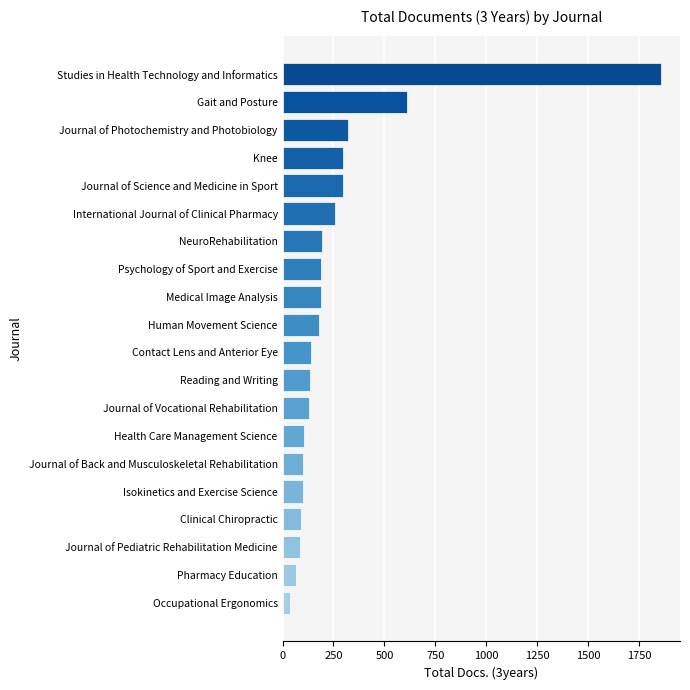

The chart shows a value of 87 at Journal of Pediatric Rehabilitation Medicine. True or false?

True